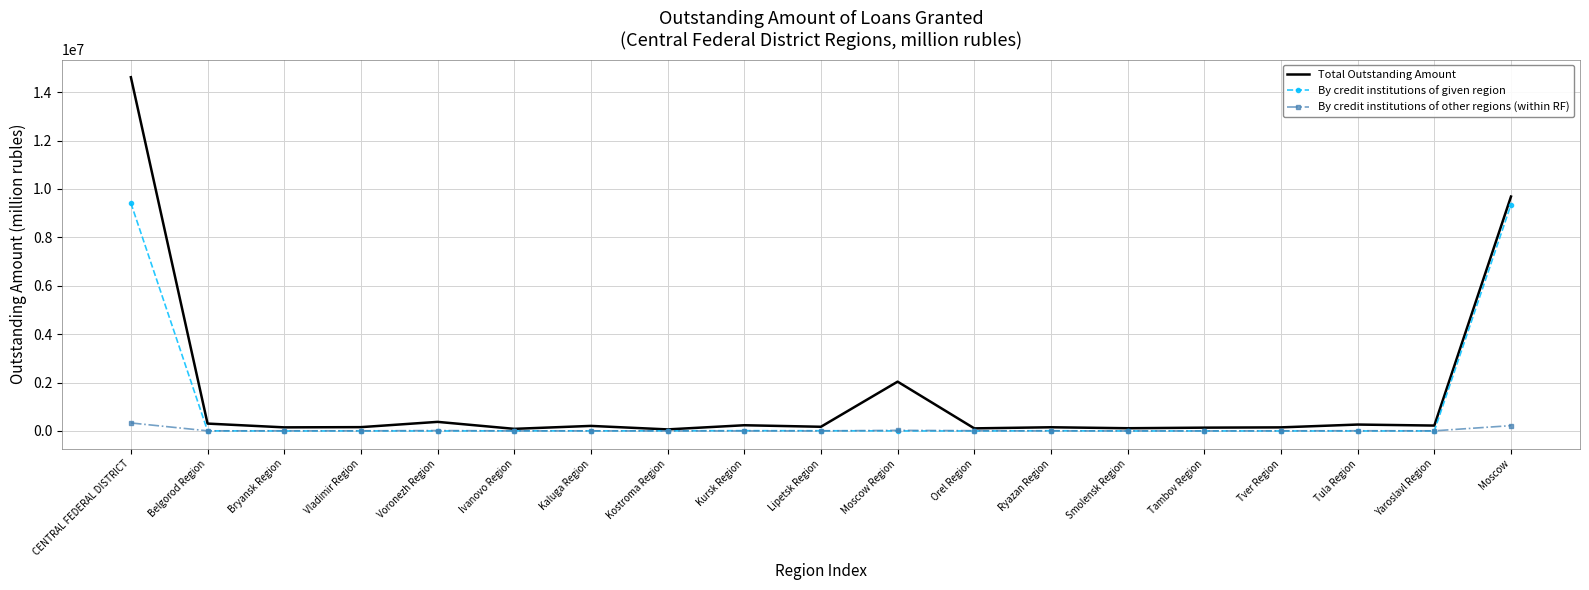

At which category is the sum across all series the highest?

CENTRAL FEDERAL DISTRICT